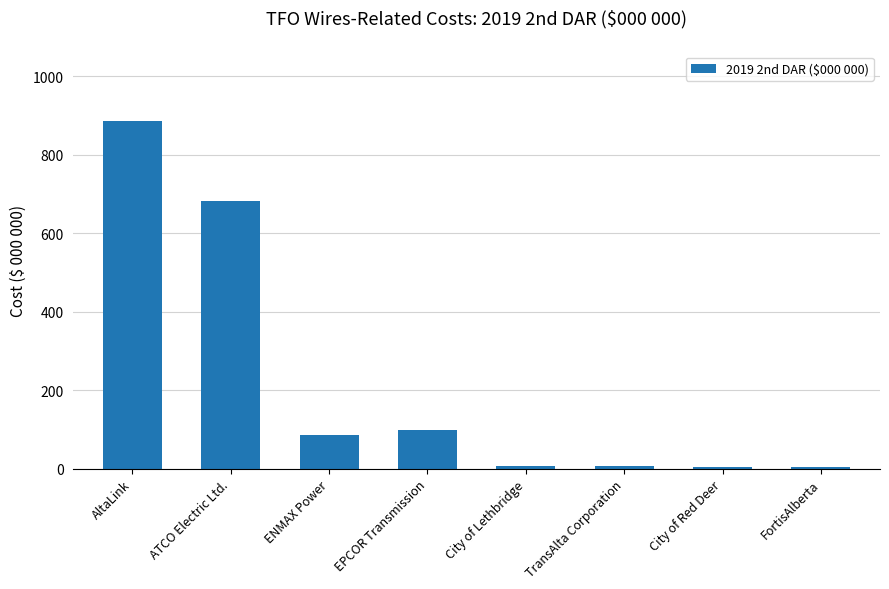

Does the chart contain stacked bars?

No